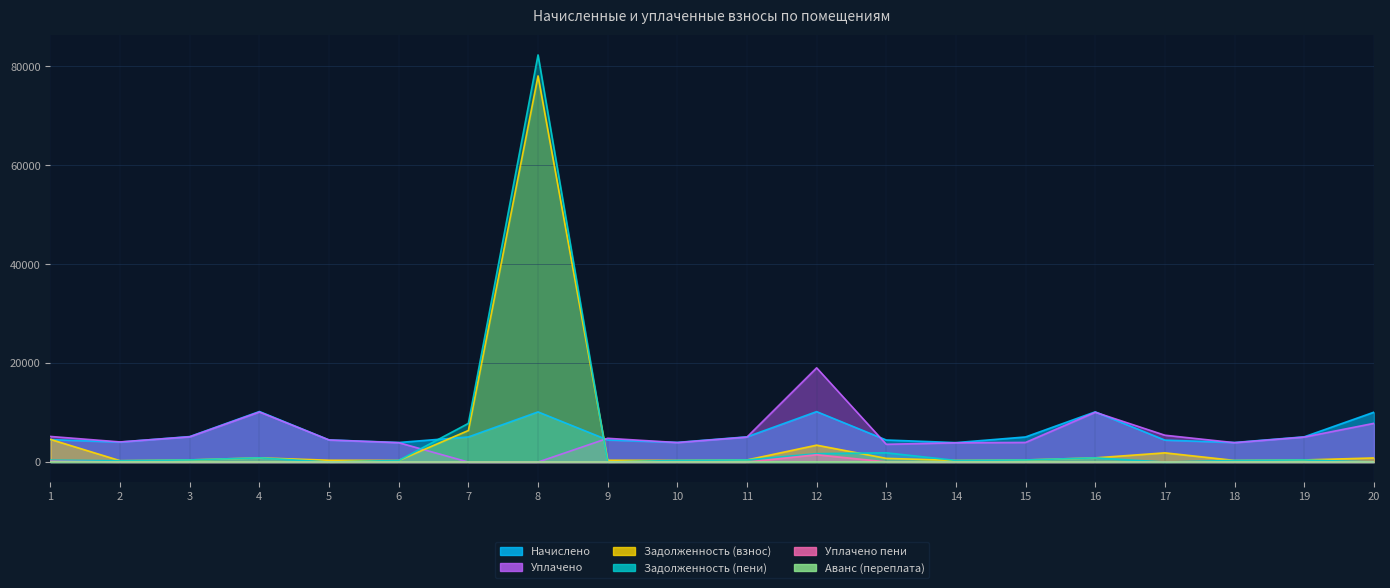

What is the sum of the Задолженность (пени) values at 12 and 13?

3573.6